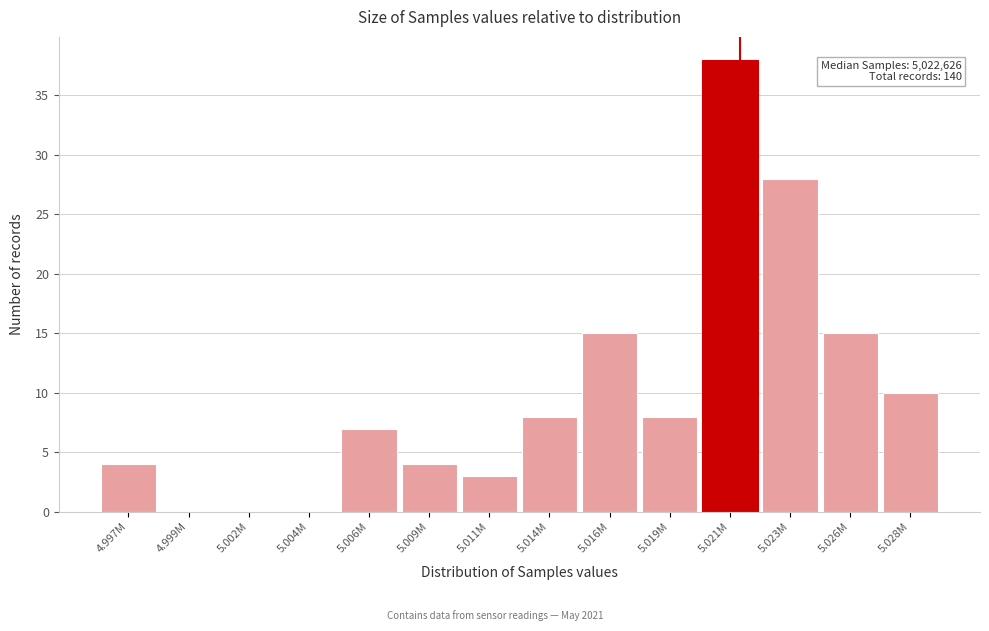

Reading left to right, list all the values displayed in this chart.

4.997M=4	4.999M=0	5.002M=0	5.004M=0	5.006M=7	5.009M=4	5.011M=3	5.014M=8	5.016M=15	5.019M=8	5.021M=38	5.023M=28	5.026M=15	5.028M=10